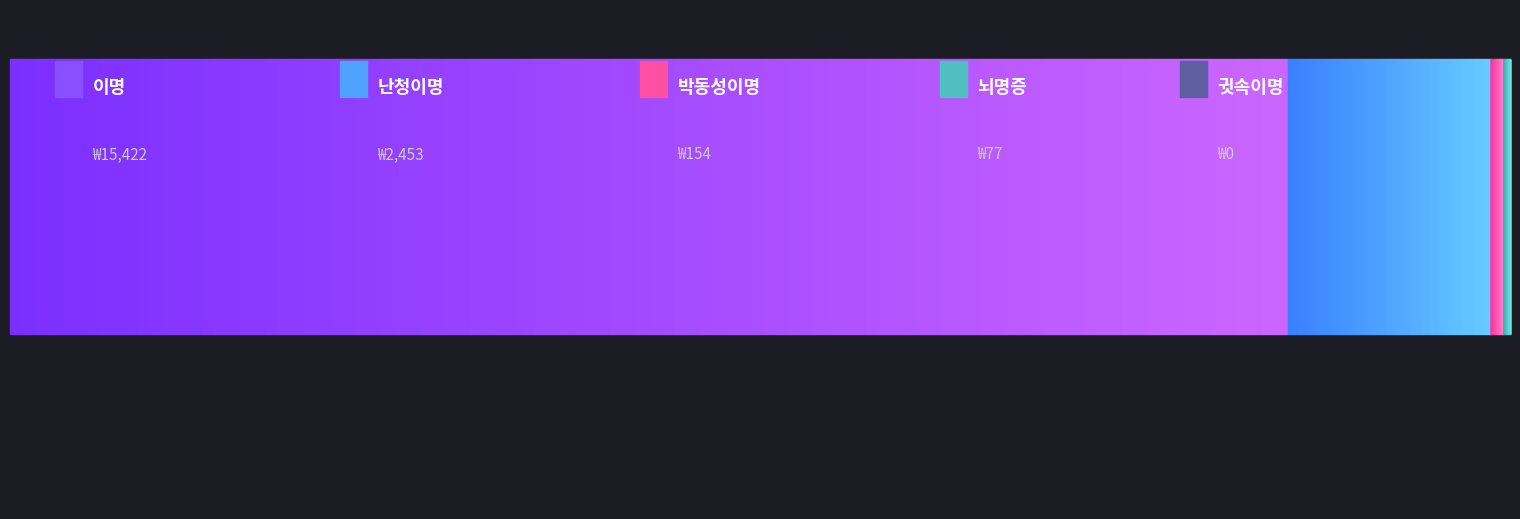

What is the ratio of the value at 박동성이명 to the value at 난청이명?

0.1